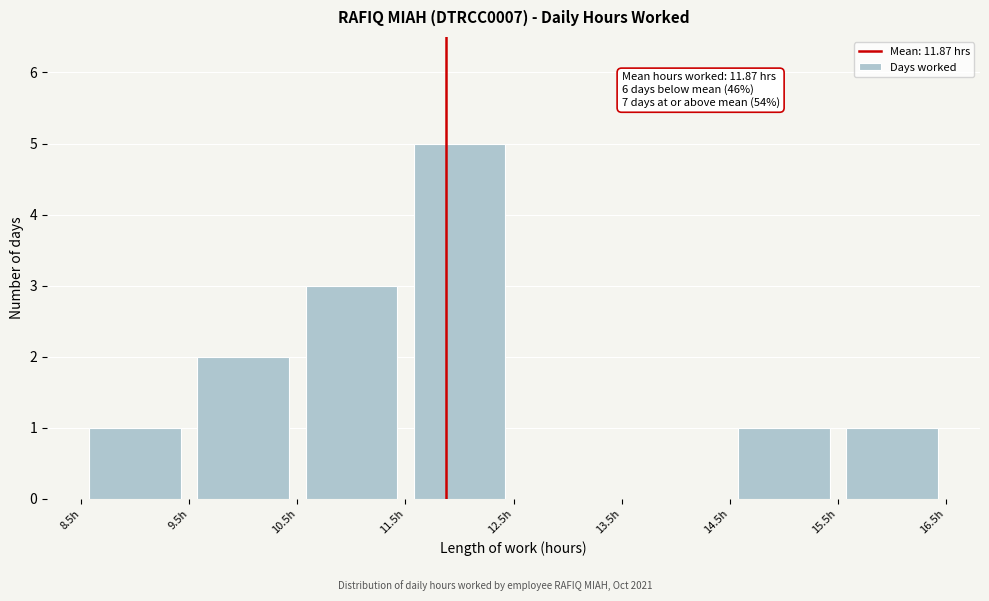

Which range on the x-axis has the tallest bar?

11.5 to 12.5